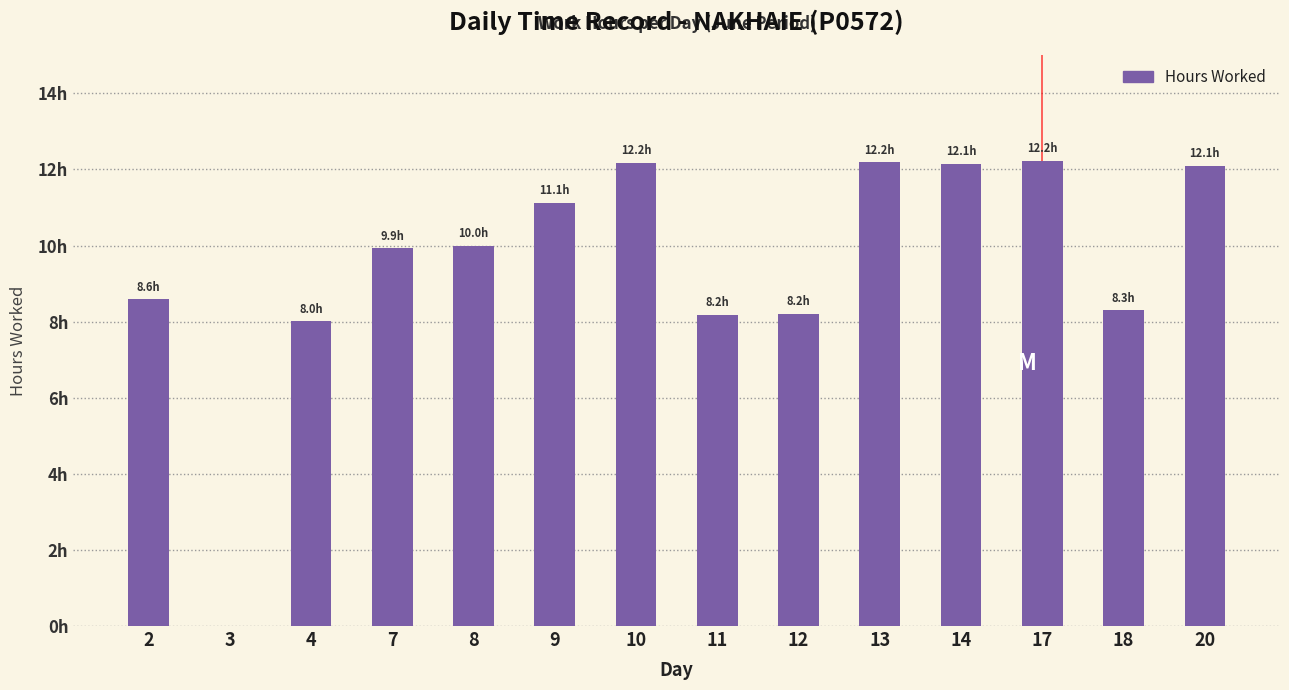

The chart shows a value of 17.3 at 8. True or false?

False